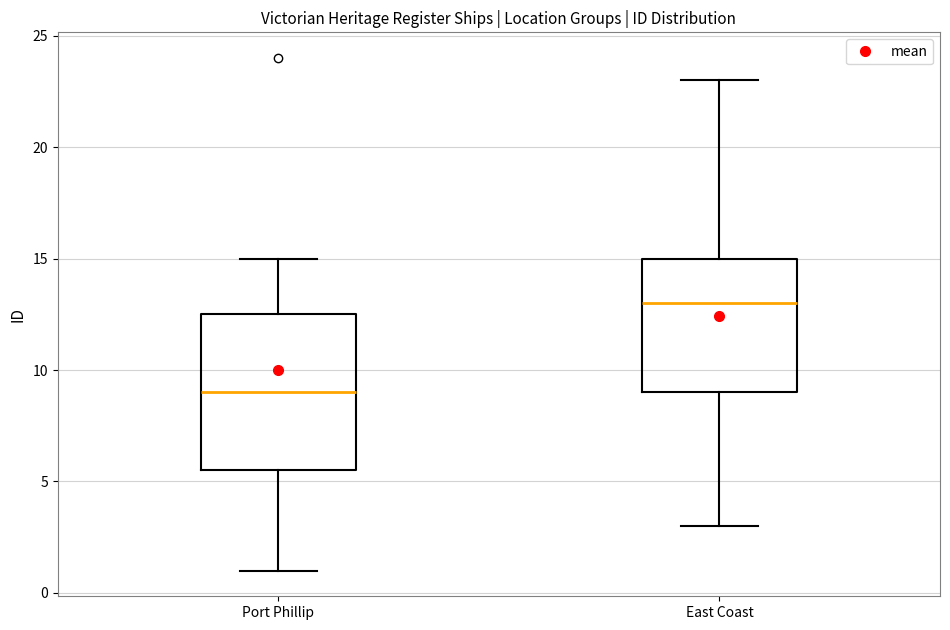

Reading left to right, read every box against the y-axis: the position of its median line, the range the box covers, and the ends of its whiskers. The values are not printed on the chart, so give them approximately, as read against the axis.

Port Phillip: median 9.0, box 5.5 to 12.5, whiskers 1.0 to 15.0
East Coast: median 13.0, box 9.0 to 15.0, whiskers 3.0 to 23.0